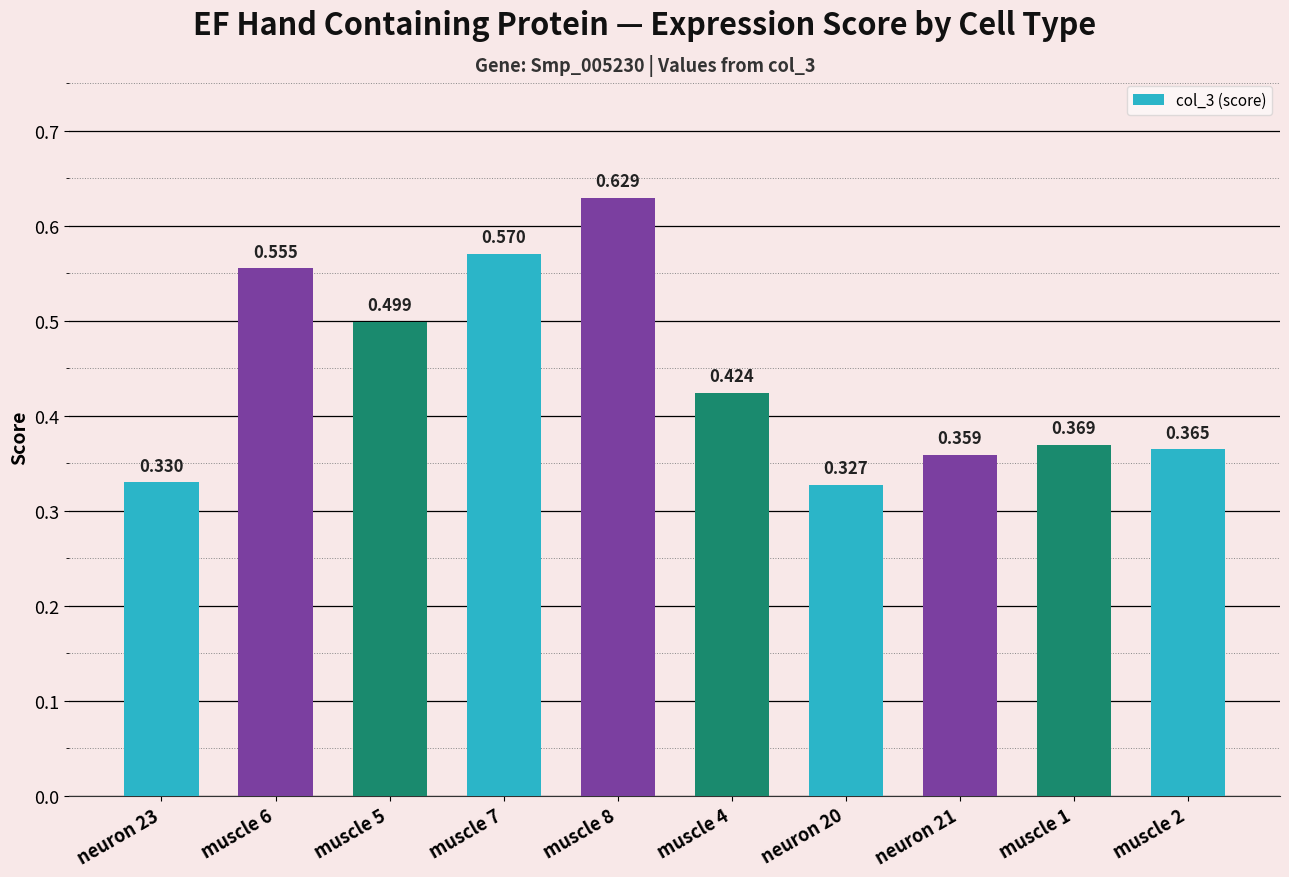

How many bars are there in total?

10